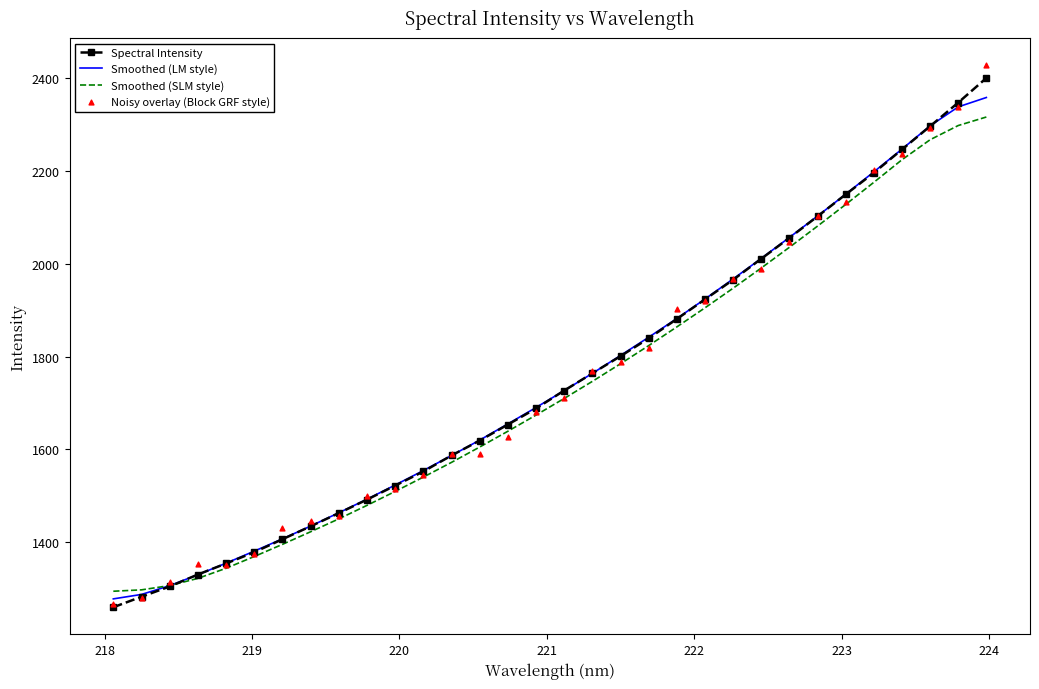

Is the value of Spectral Intensity at 23 greater than the value of Noisy overlay (Block GRF style) at 30?

No